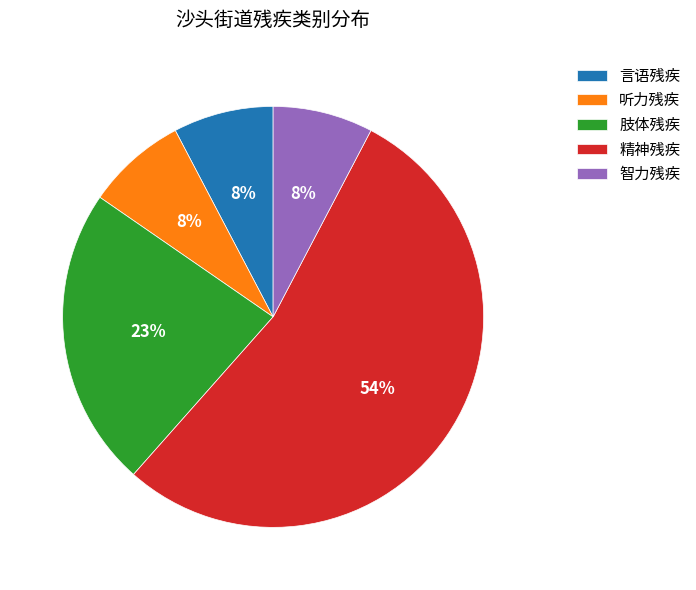

Between 智力残疾 and 肢体残疾, which is larger?

肢体残疾